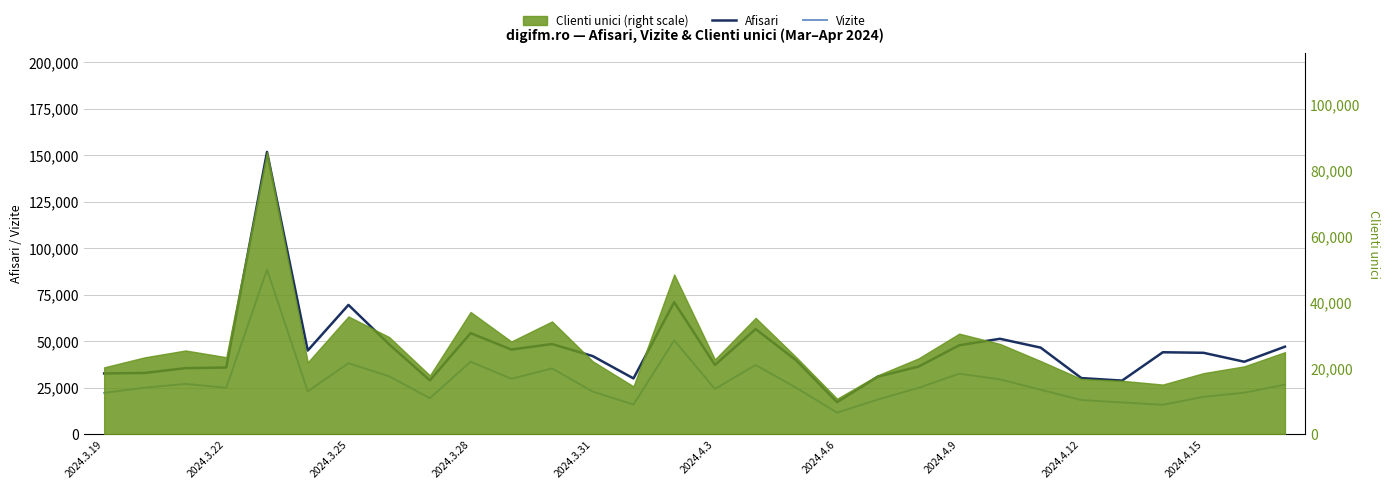

How many values in the Vizite series exceed 24870?

14